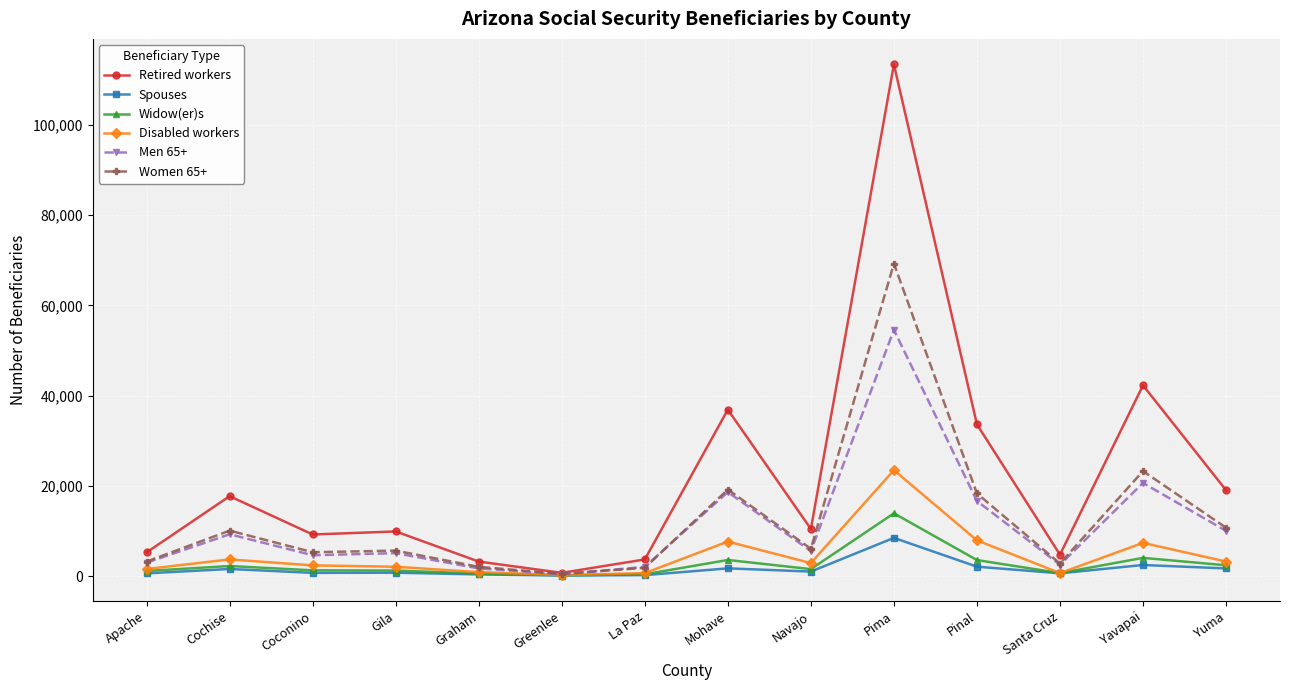

What is the label of the 10th point from the left?

Pima